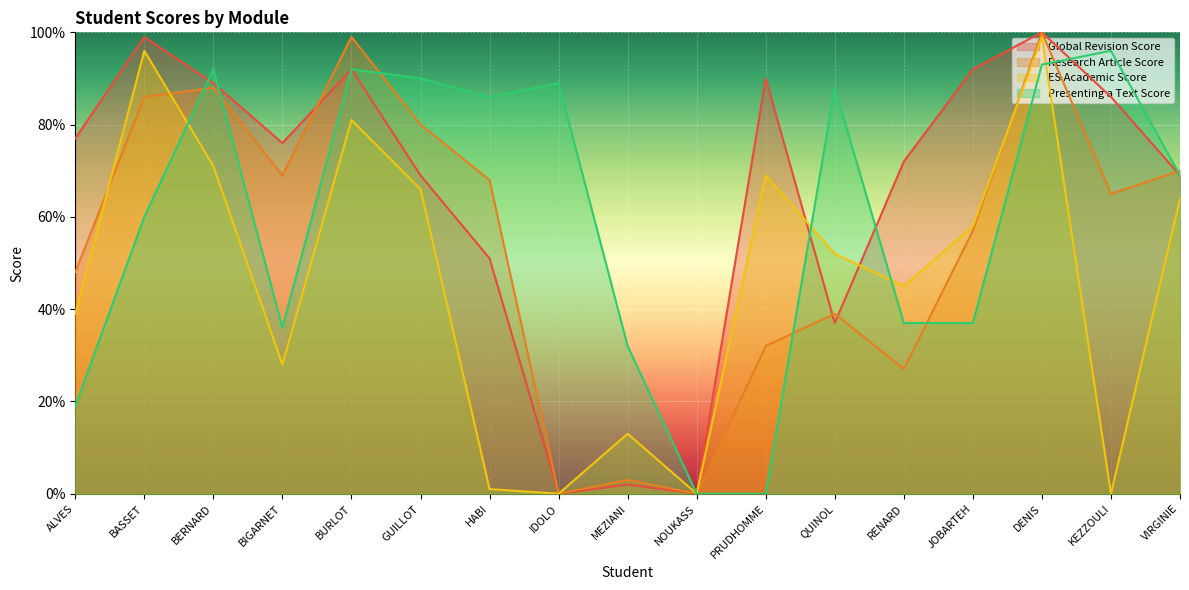

Is the value of Research Article Score at ALVES greater than the value of Presenting a Text Score at DENIS?

No